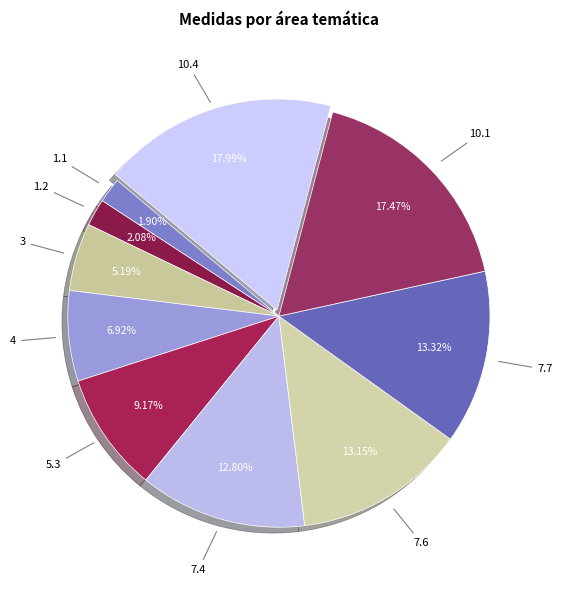

Is there a majority slice in this chart?

No